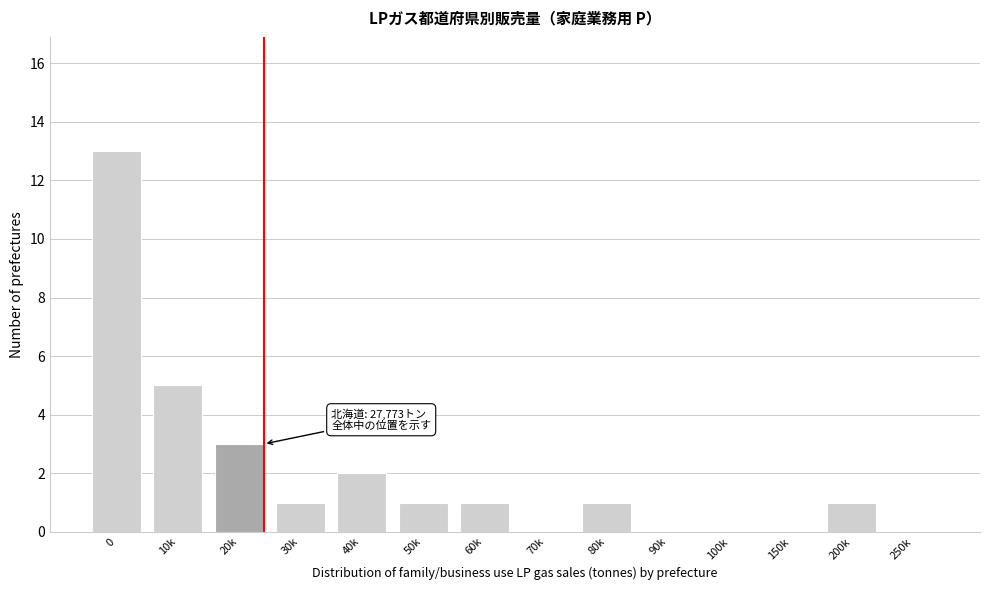

Reading left to right, extract all data points from this chart.

0=13	10k=5	20k=3	30k=1	40k=2	50k=1	60k=1	70k=0	80k=1	90k=0	100k=0	150k=0	200k=1	250k=0